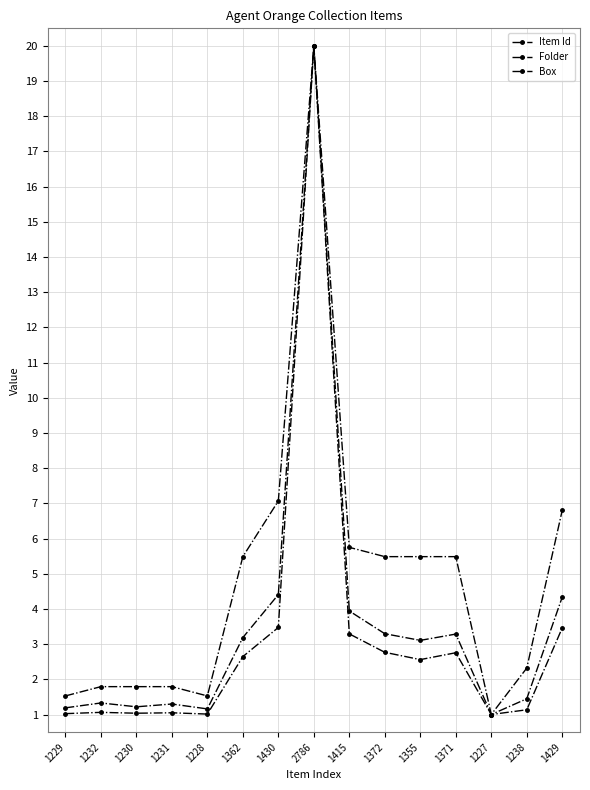

Which label corresponds to the largest value in the chart?

2786